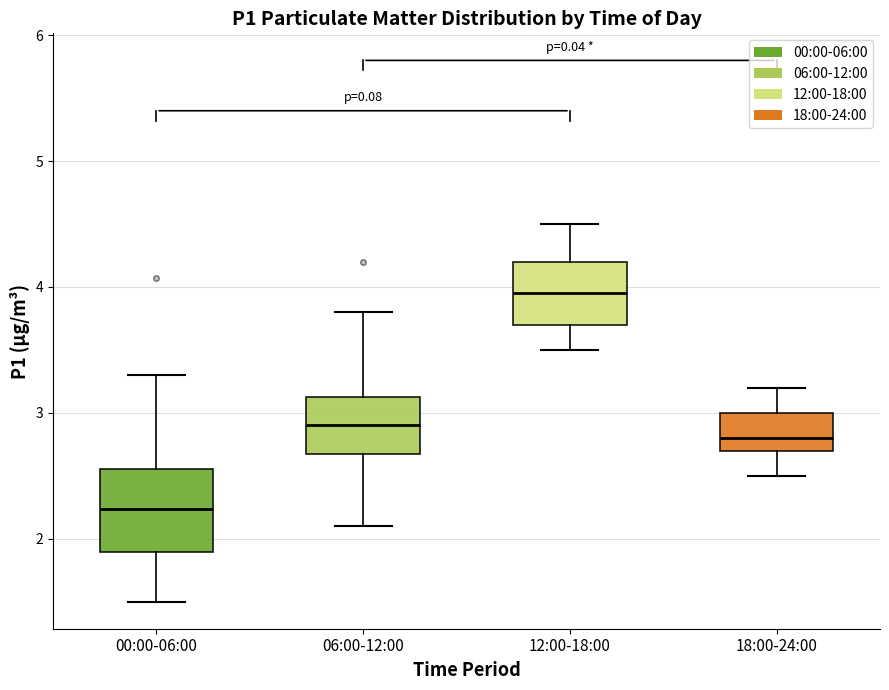

Which box has the highest median line?

12:00-18:00